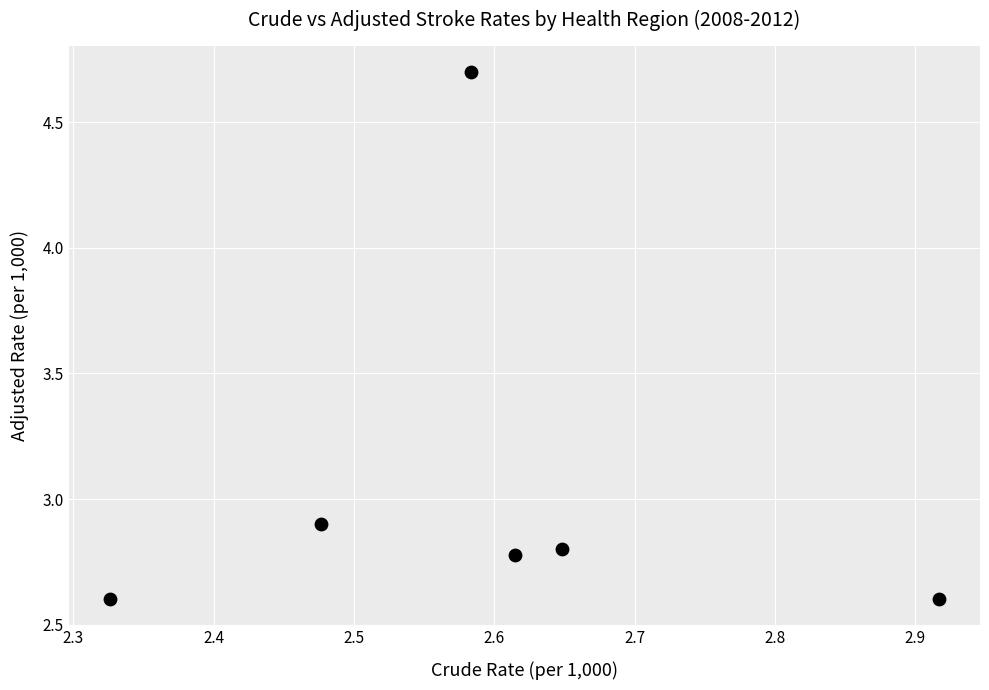

What Y value in the scatter plot is closest to 3?

2.9